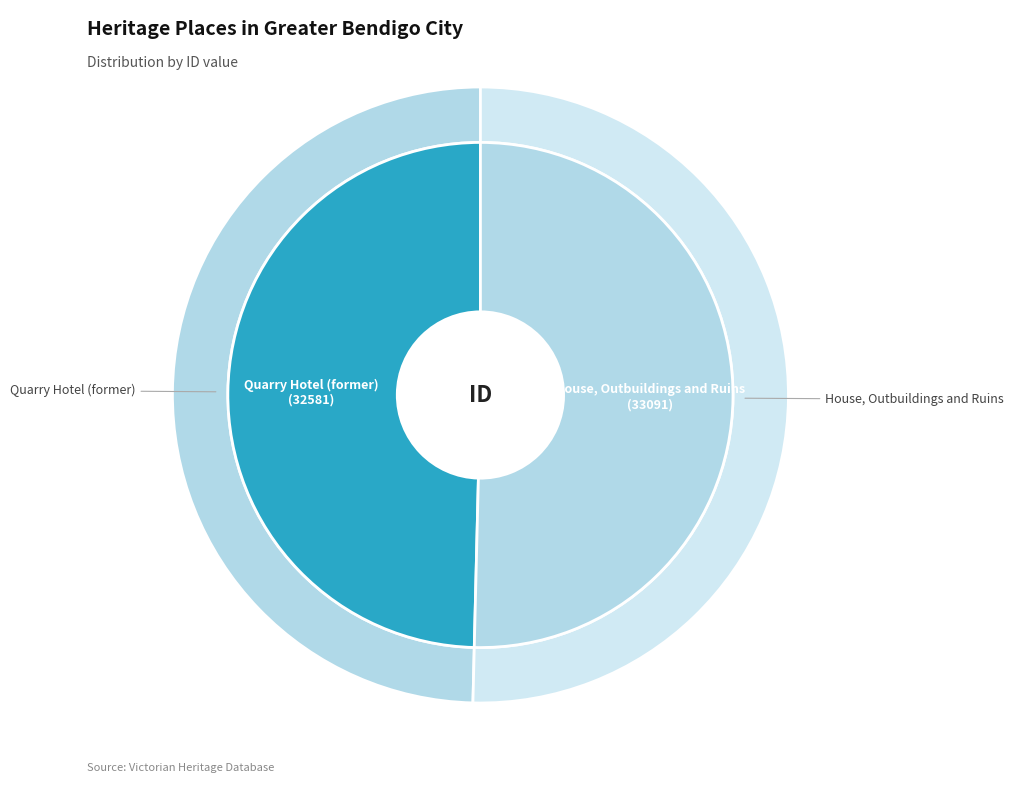

Rank the categories by value from highest to lowest.

House, Outbuildings and Ruins, Quarry Hotel (former)